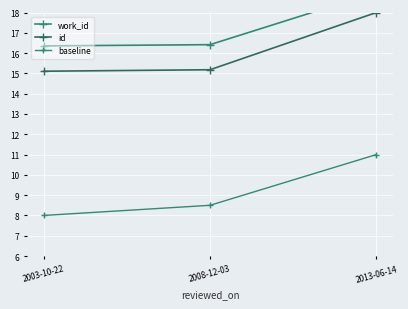

Reading left to right, transcribe all the data shown in this chart.

work_id: 16.4	16.4	19.0
id: 15.1	15.2	18.0
baseline: 8.0	8.5	11.0